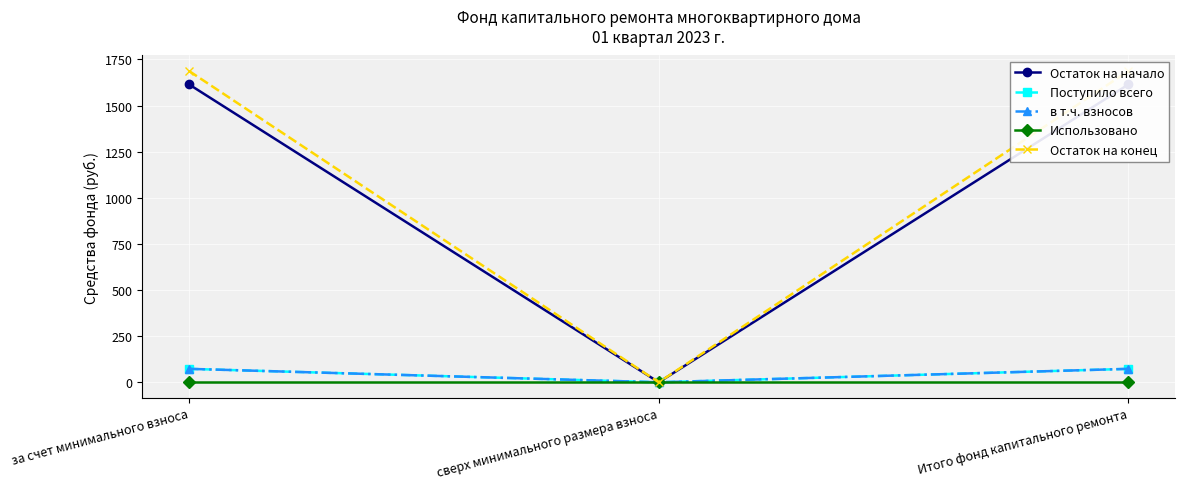

What position from the right is сверх минимального размера взноса?

2